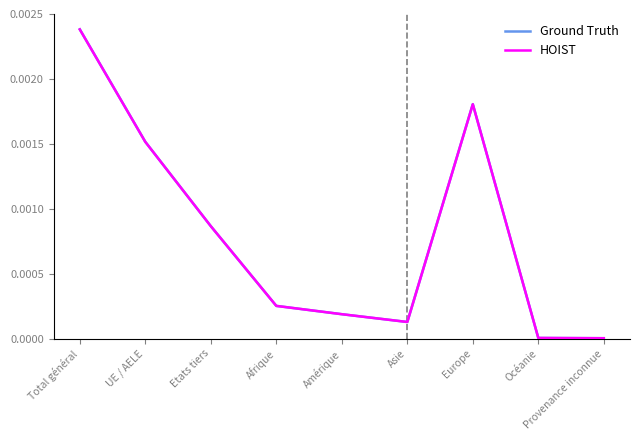

What is the label of the 6th point from the right?

Afrique